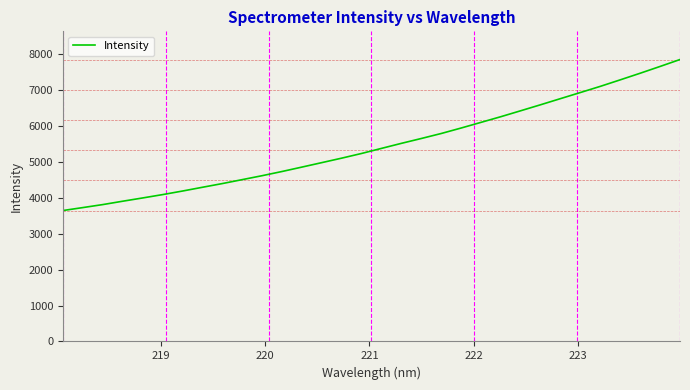

What is the maximum value shown in the chart?

7854.4